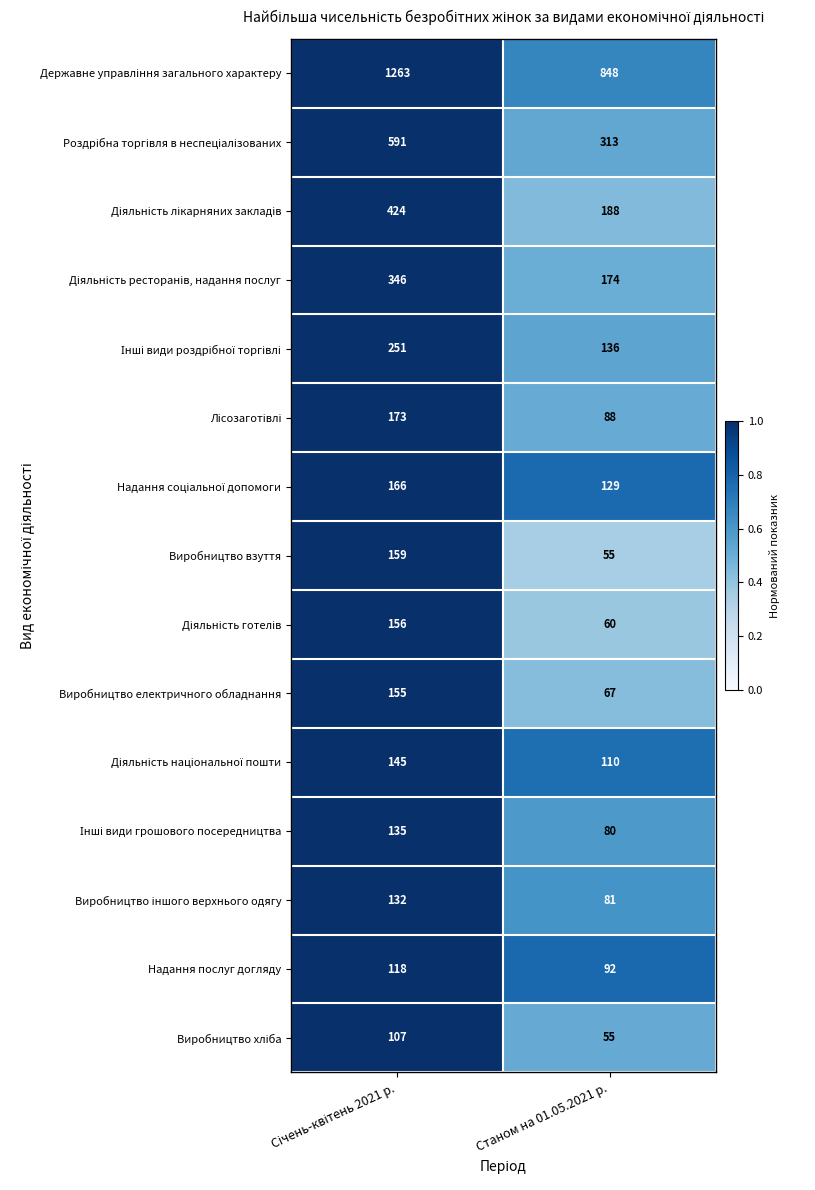

True or false: Виробництво електричного обладнання has a value of 28 at Станом на 01.05.2021 р..

False